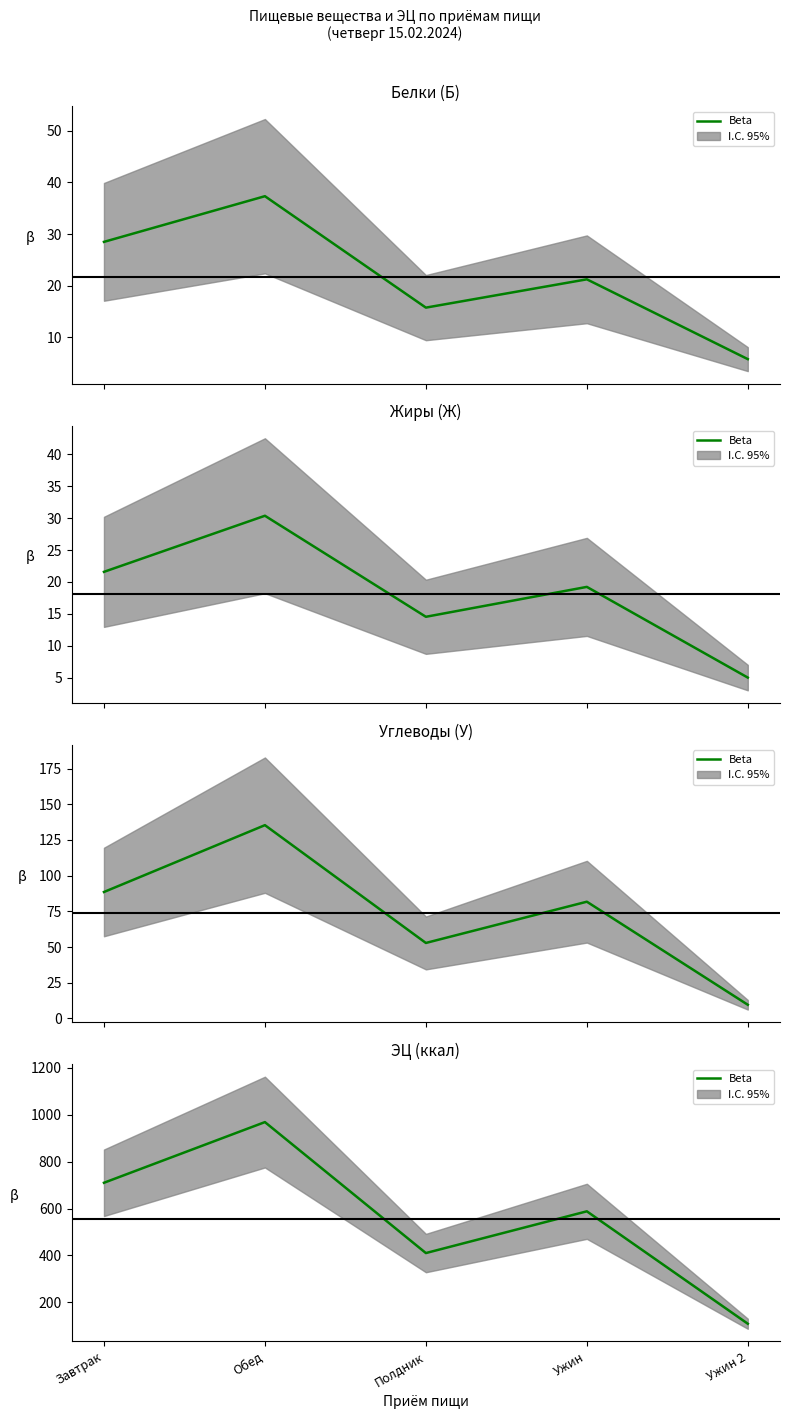

What is the change in value from Ужин to Ужин 2?

-480.0